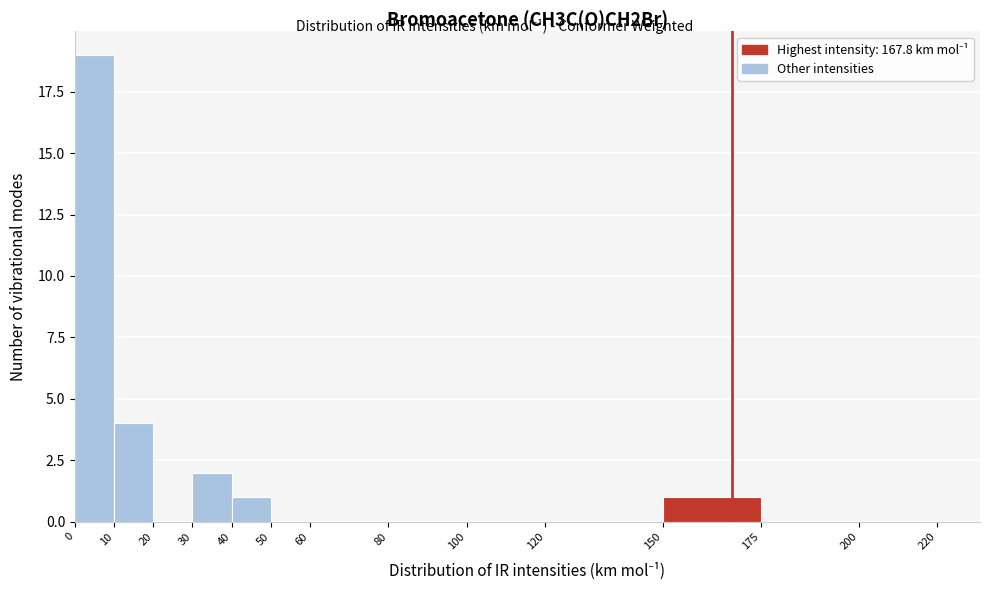

Over which range of the x-axis is the bar tallest?

0 to 10